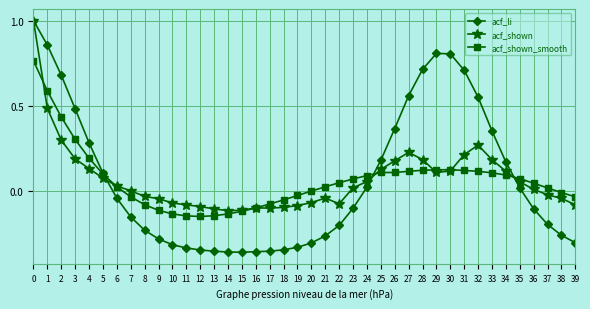

Rank the series at 32 from highest to lowest value.

acf_li, acf_shown, acf_shown_smooth